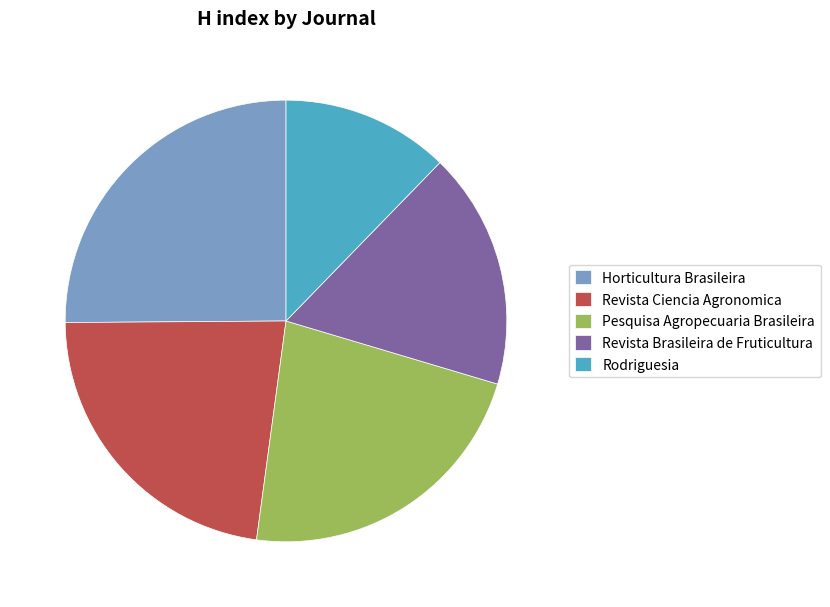

Which category has the biggest portion of the pie?

Horticultura Brasileira